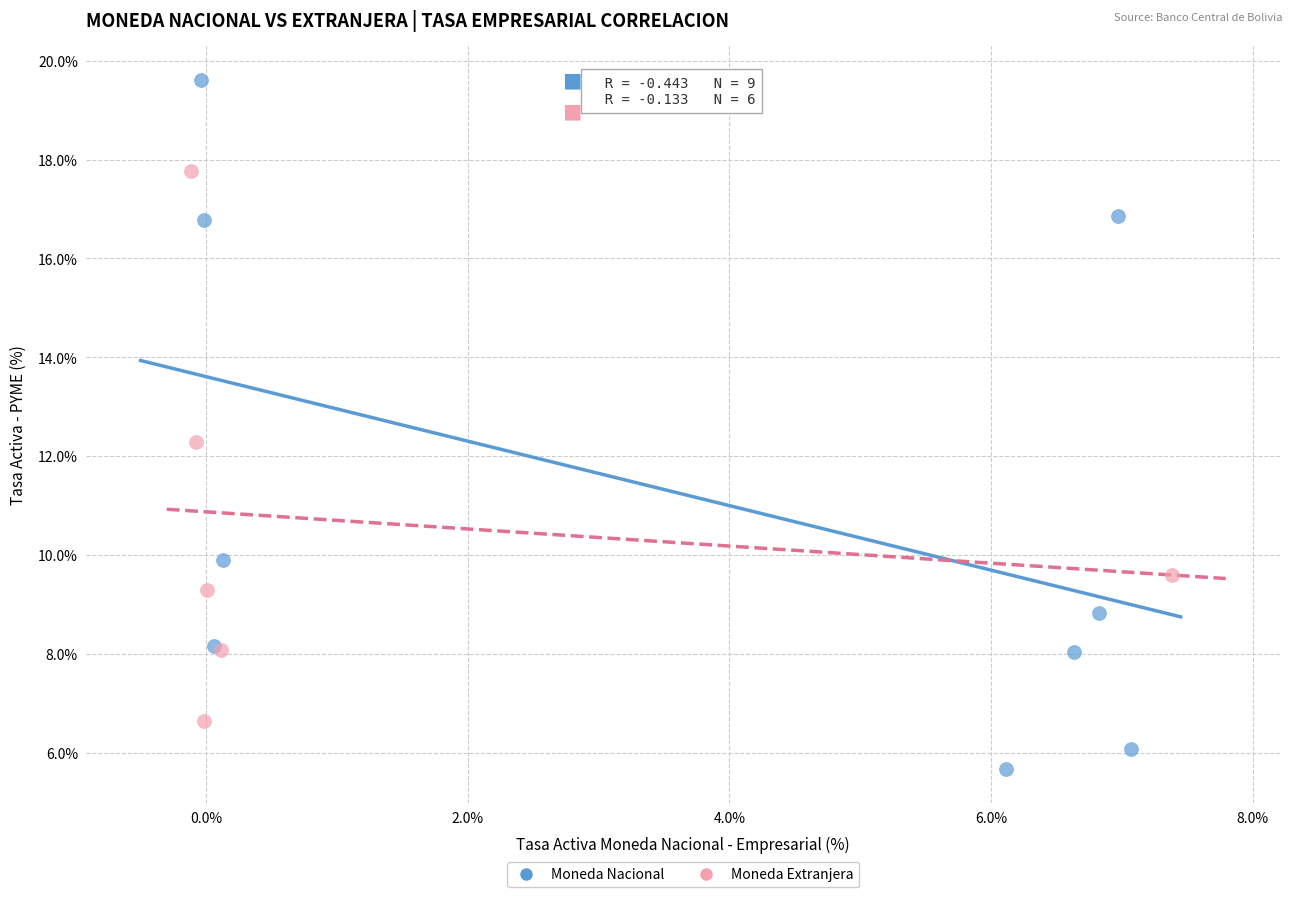

Which series reaches the maximum Y coordinate?

Moneda Nacional